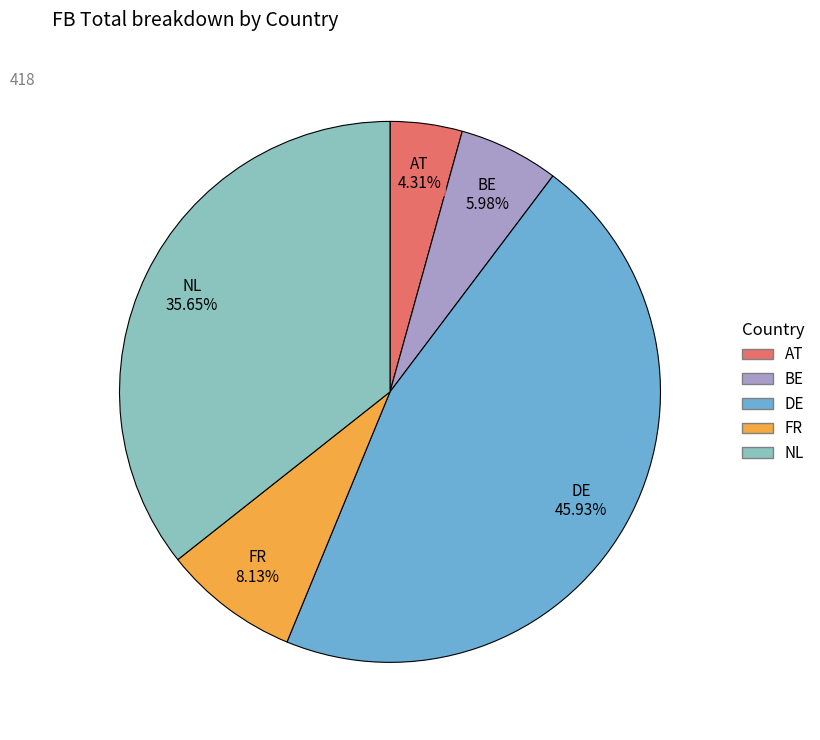

Rank the categories by value from highest to lowest.

DE, NL, FR, BE, AT